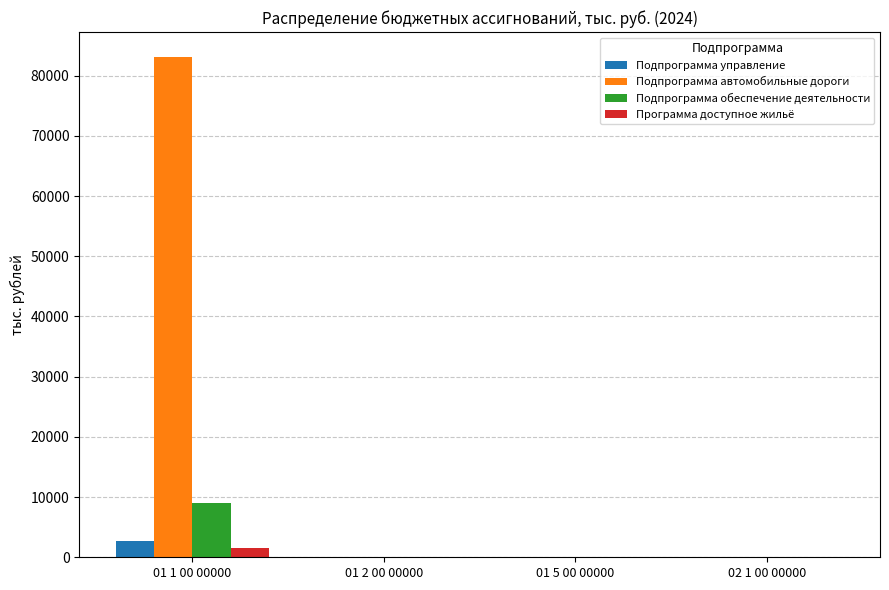

Reading left to right, transcribe all the data shown in this chart.

Подпрограмма управление: 01 1 00 00000=2629.0	01 2 00 00000=0.0	01 5 00 00000=0.0	02 1 00 00000=0.0
Подпрограмма автомобильные дороги: 01 1 00 00000=83098.9	01 2 00 00000=0.0	01 5 00 00000=0.0	02 1 00 00000=0.0
Подпрограмма обеспечение деятельности: 01 1 00 00000=9035.7	01 2 00 00000=0.0	01 5 00 00000=0.0	02 1 00 00000=0.0
Программа доступное жильё: 01 1 00 00000=1465.7	01 2 00 00000=0.0	01 5 00 00000=0.0	02 1 00 00000=0.0